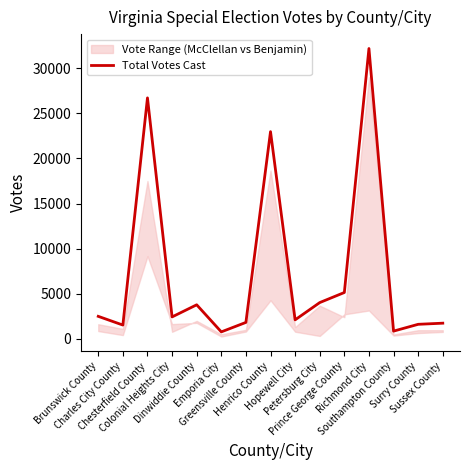

At which label does the data first exceed 2440?

Brunswick County